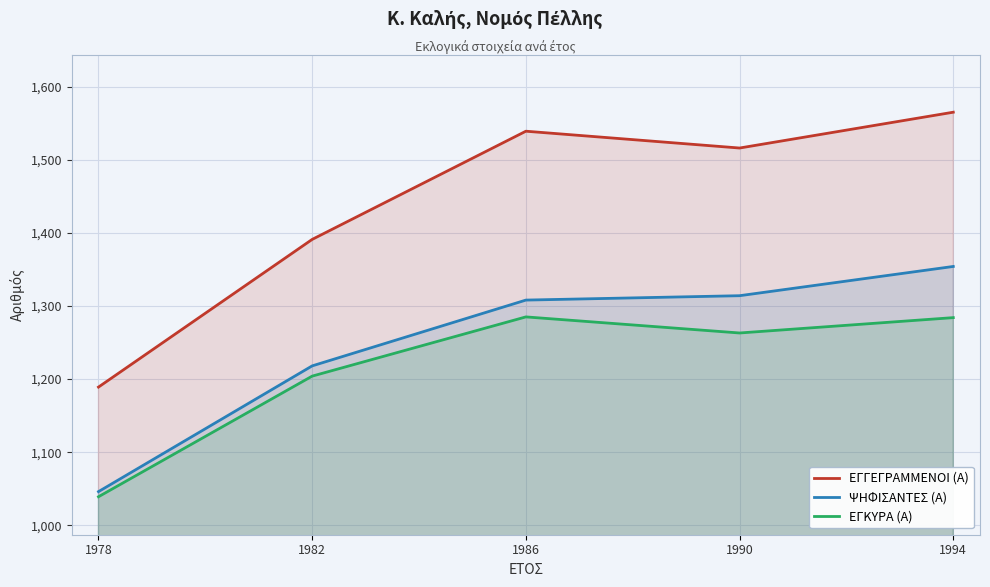

What is the difference between the maximum and minimum values in the ΨΗΦΙΣΑΝΤΕΣ (Α) series?

308